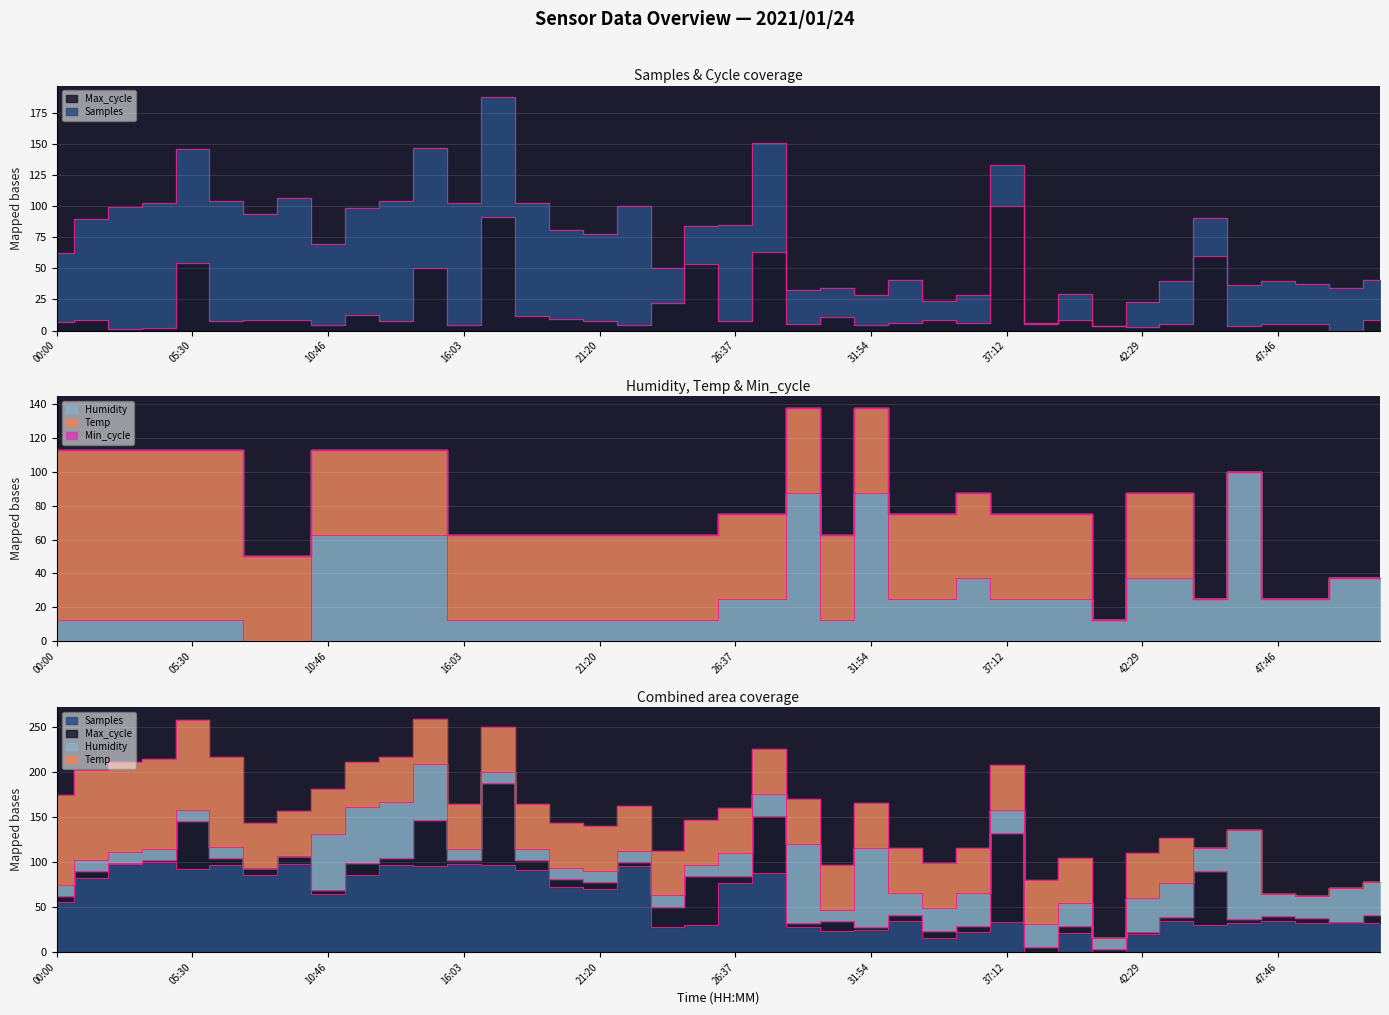

What is the maximum value for Samples?

100.0